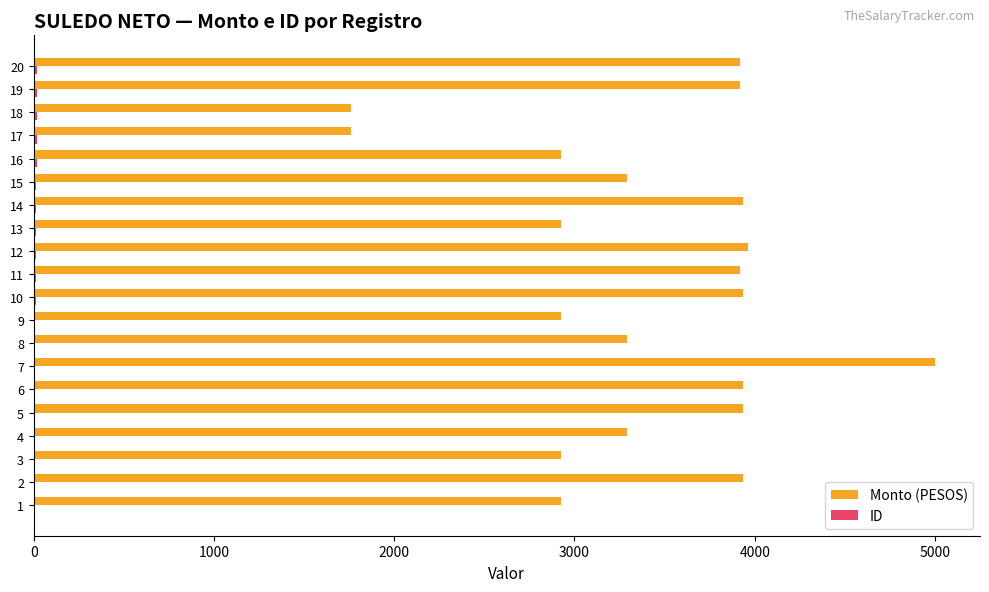

Which series has the largest total across all categories?

Monto (PESOS)